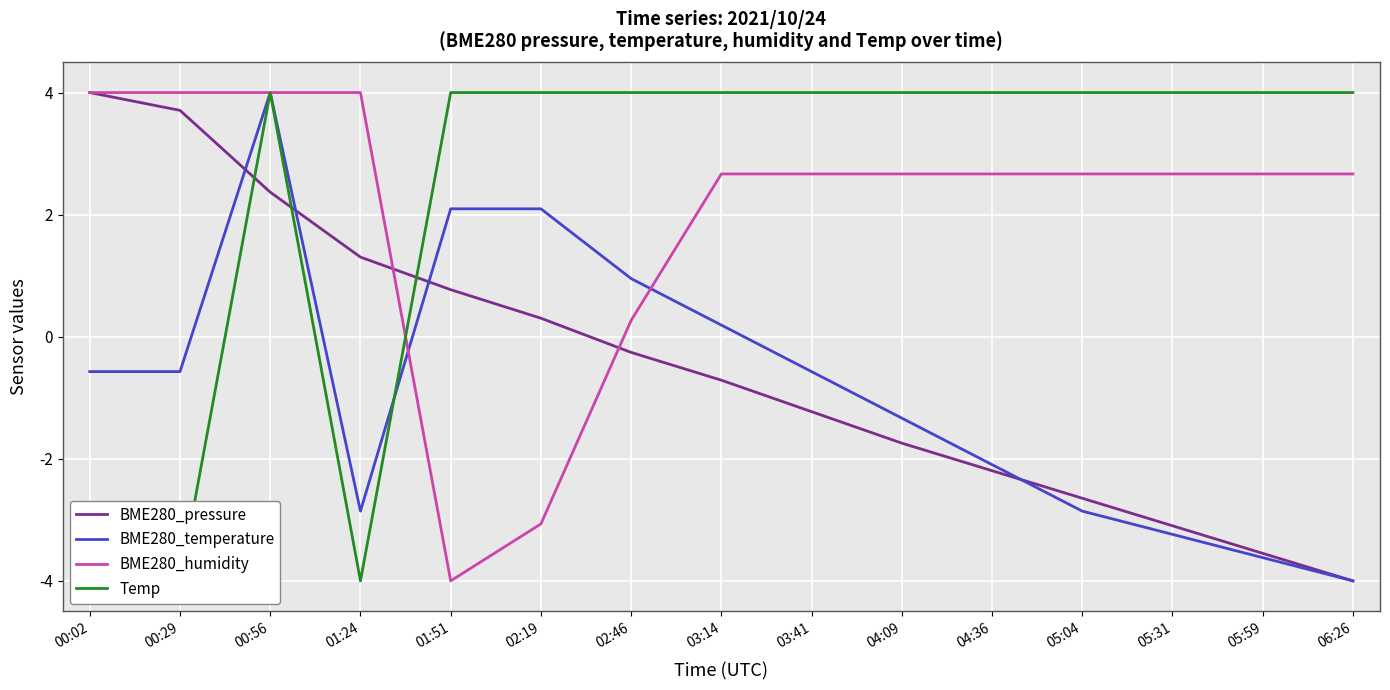

What position from the left is 03:14?

8